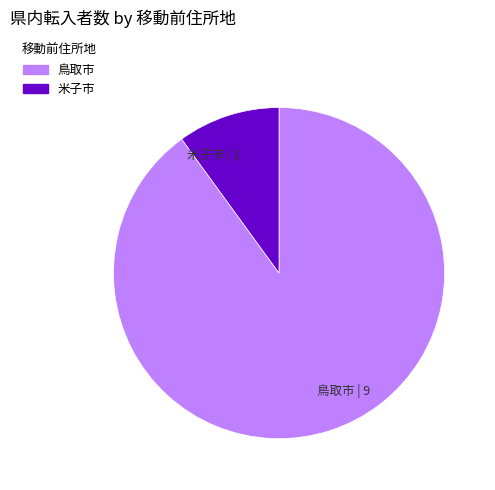

Which has a higher value, 鳥取市 | 9 or 米子市 | 1?

鳥取市 | 9